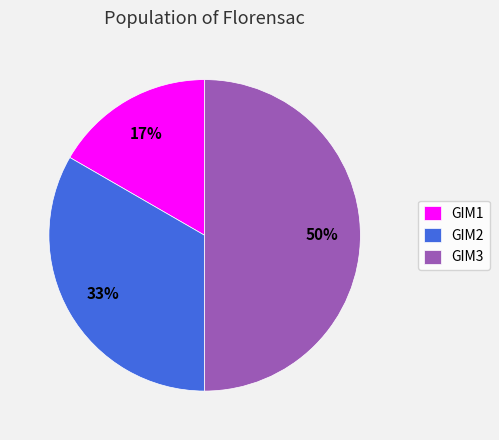

What is the smallest slice in the pie chart?

GIM1